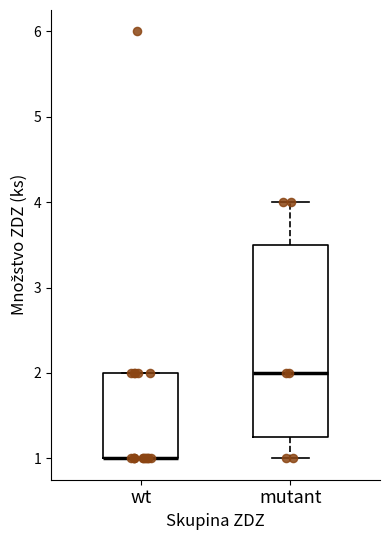

Comparing the boxes themselves (not the whiskers), which one is the tallest?

mutant